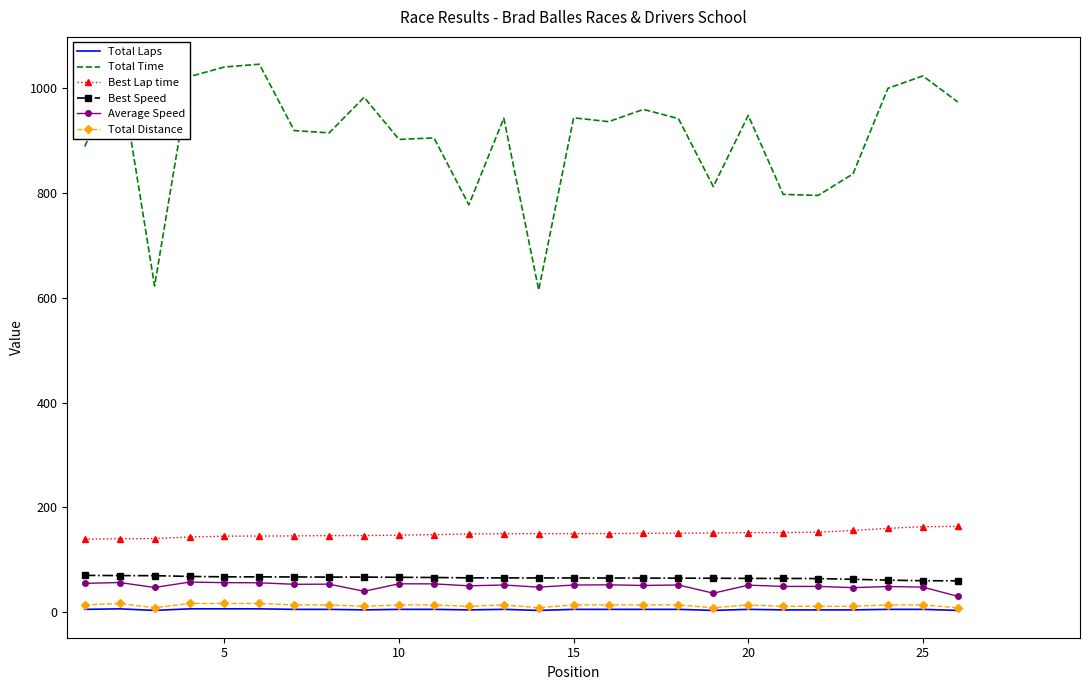

Which series has the largest range (max minus min)?

Total Time